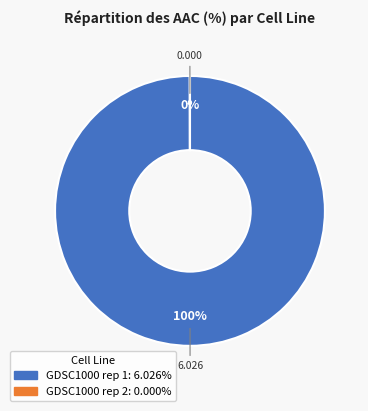

Does GDSC1000 rep 1 represent more than half of the total?

Yes